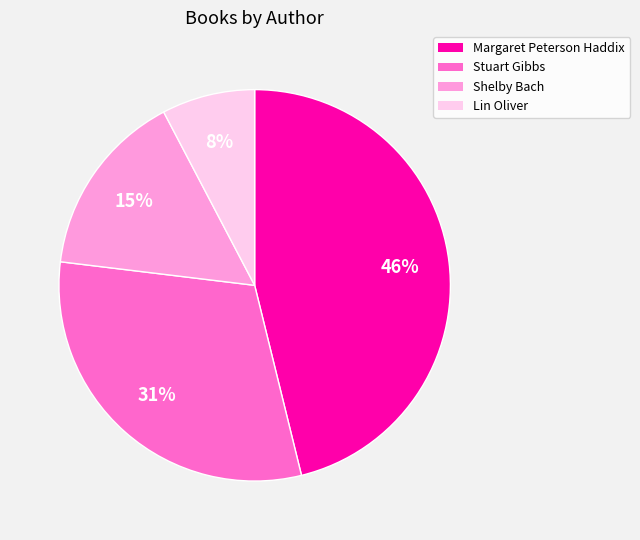

To the nearest percent, what is the difference between the largest and smallest slice percentages?

38%